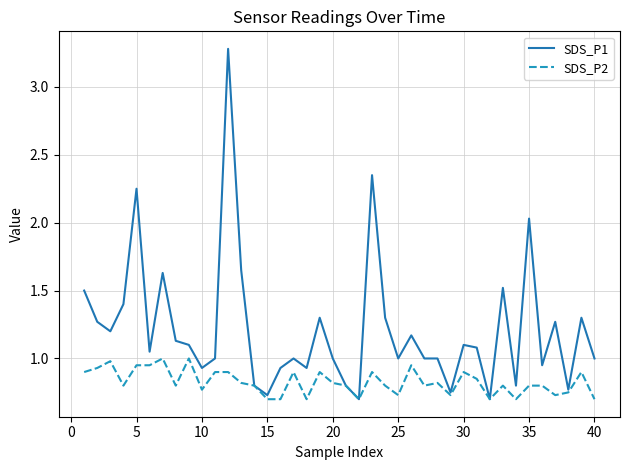

Which series has the largest total across all categories?

SDS_P1